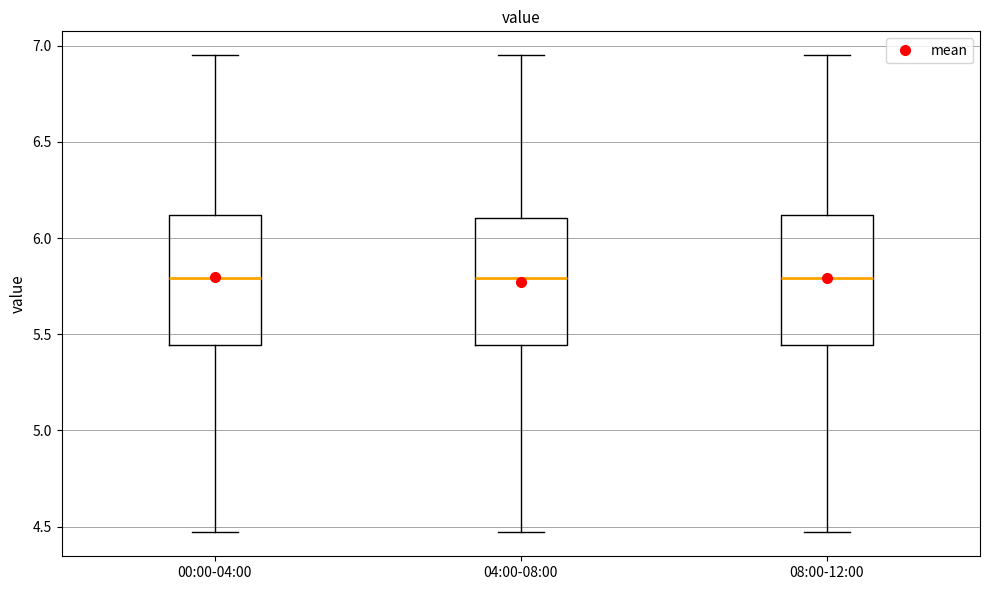

Reading left to right, transcribe this box plot: for each box, give where its median line is, the range the box spans, and where its two whiskers end, as read against the y-axis. The values are not printed on the chart, so give them approximately, as read against the axis.

00:00-04:00: median 5.80, box 5.45 to 6.10, whiskers 4.45 to 6.95
04:00-08:00: median 5.80, box 5.45 to 6.10, whiskers 4.45 to 6.95
08:00-12:00: median 5.80, box 5.45 to 6.10, whiskers 4.45 to 6.95